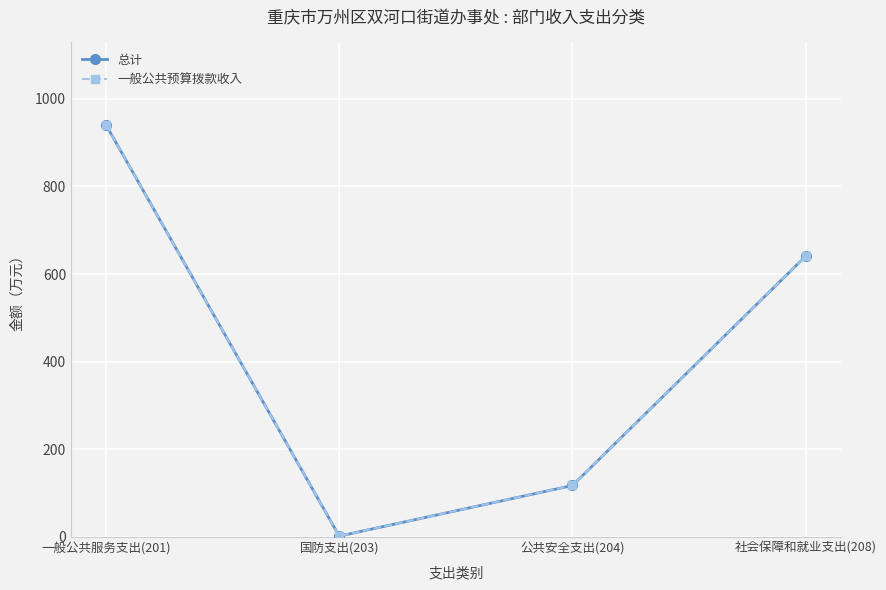

What is the difference between the maximum and minimum values in the 总计 series?

938.2